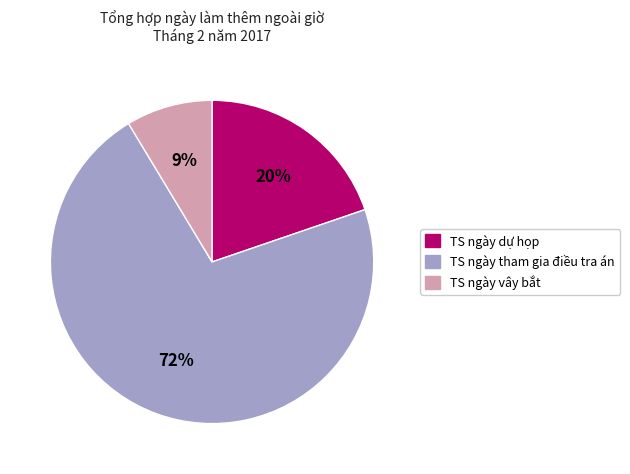

The TS ngày dự họp slice represents 20% of the pie. True or false?

True